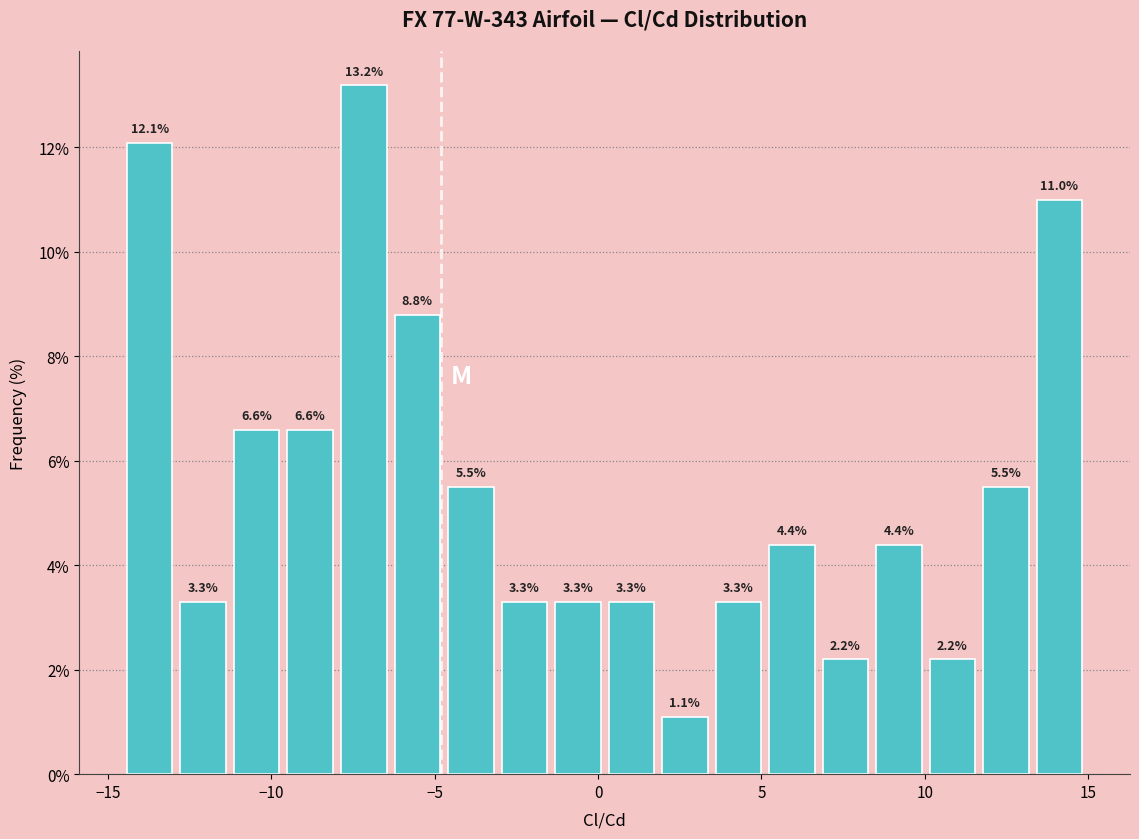

Read against the x-axis, roughly where is the centre of the tallest bar?

-7.0